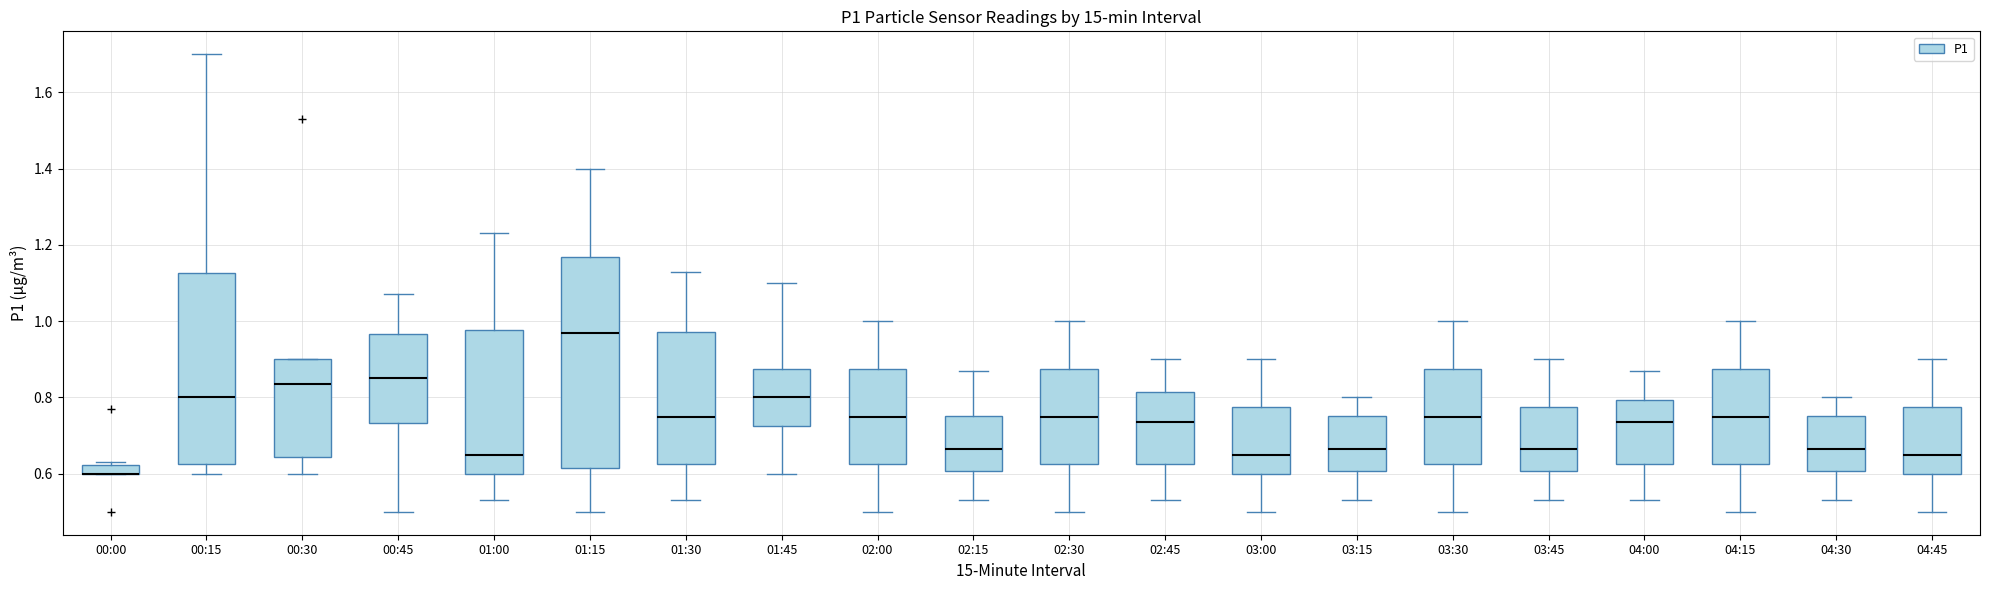

Where does the median line of the box for 04:30 sit on the y-axis? The values are not printed on the chart, so give them approximately, as read against the axis.

0.66